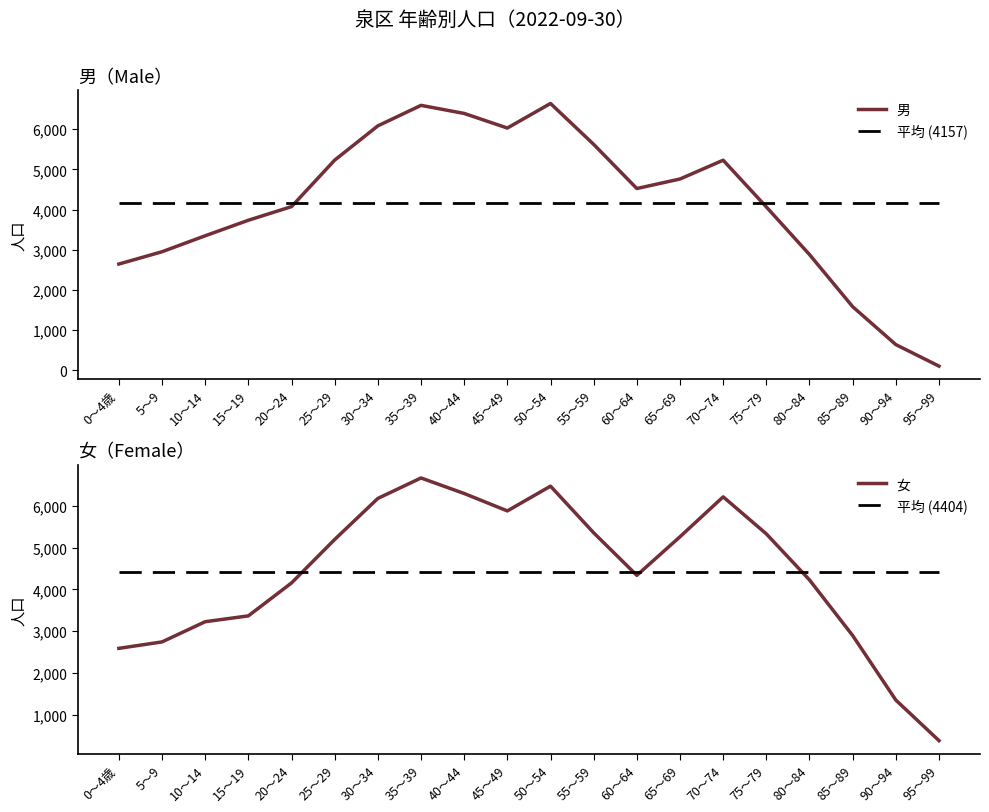

What is the average value of the 女 series?

4404.1